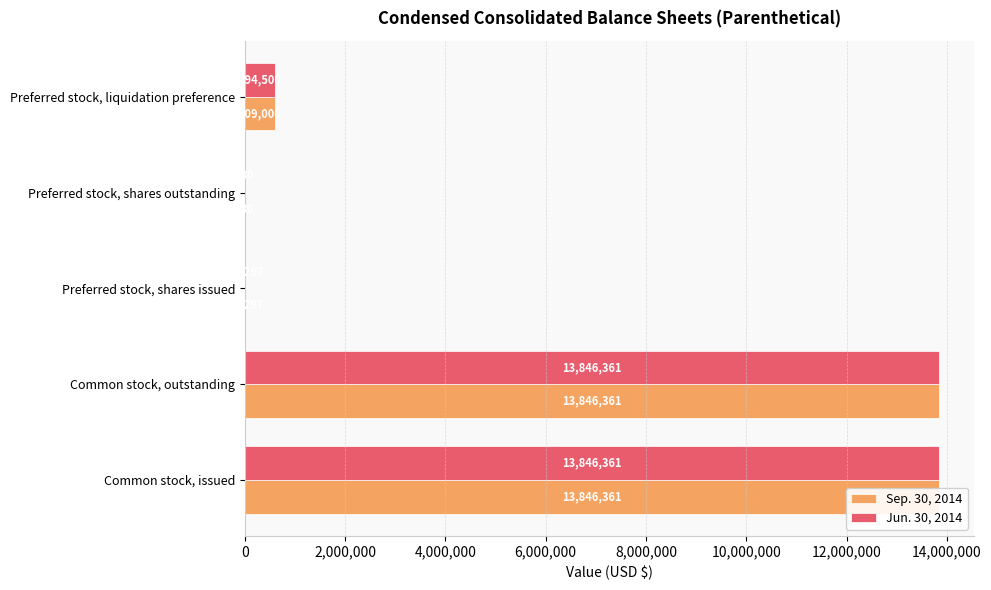

How many groups of bars are there?

5